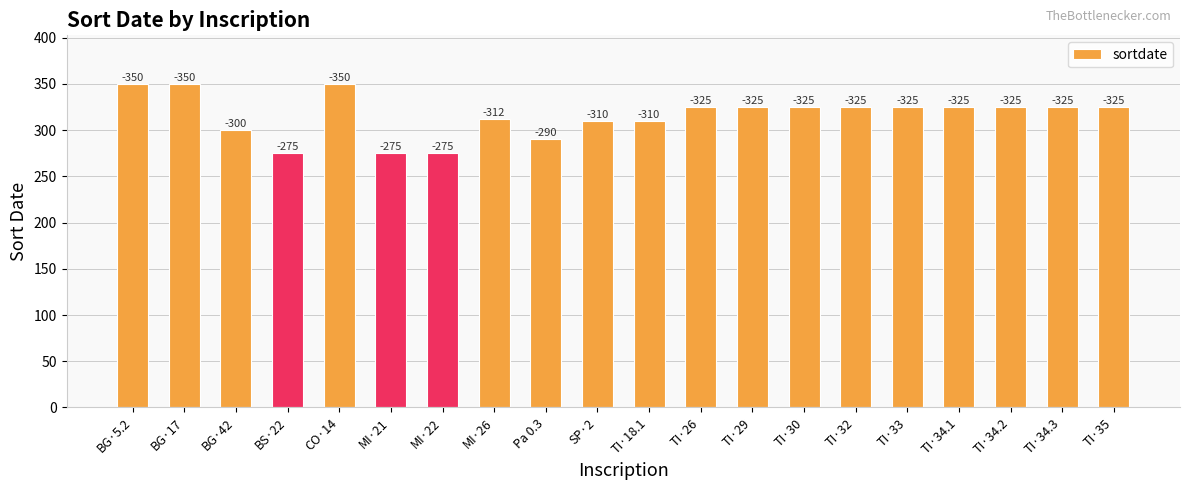

Reading right to left, list all the values displayed in this chart.

325	325	325	325	325	325	325	325	325	310	310	290	312	275	275	350	275	300	350	350